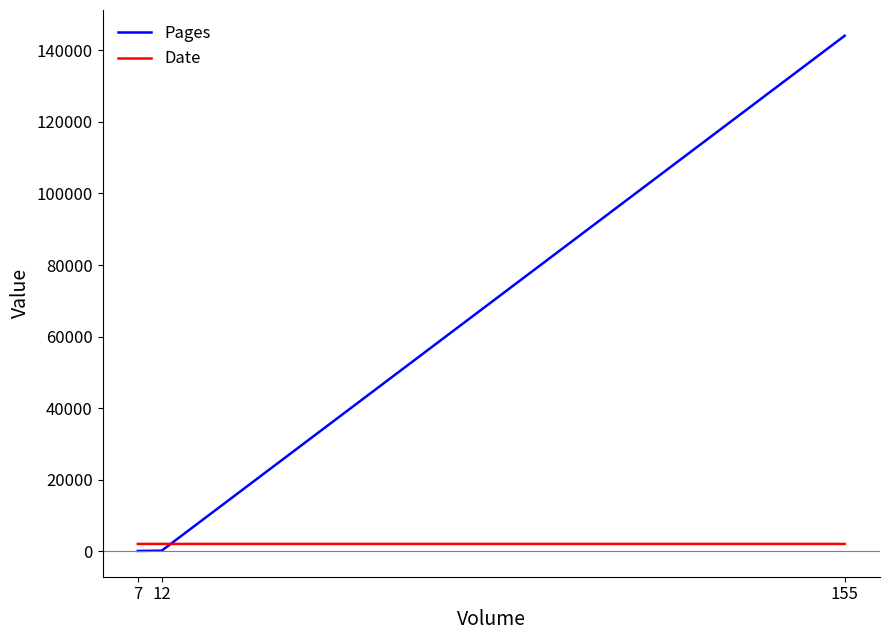

At 7, list the series in order from largest to smallest.

Date, Pages